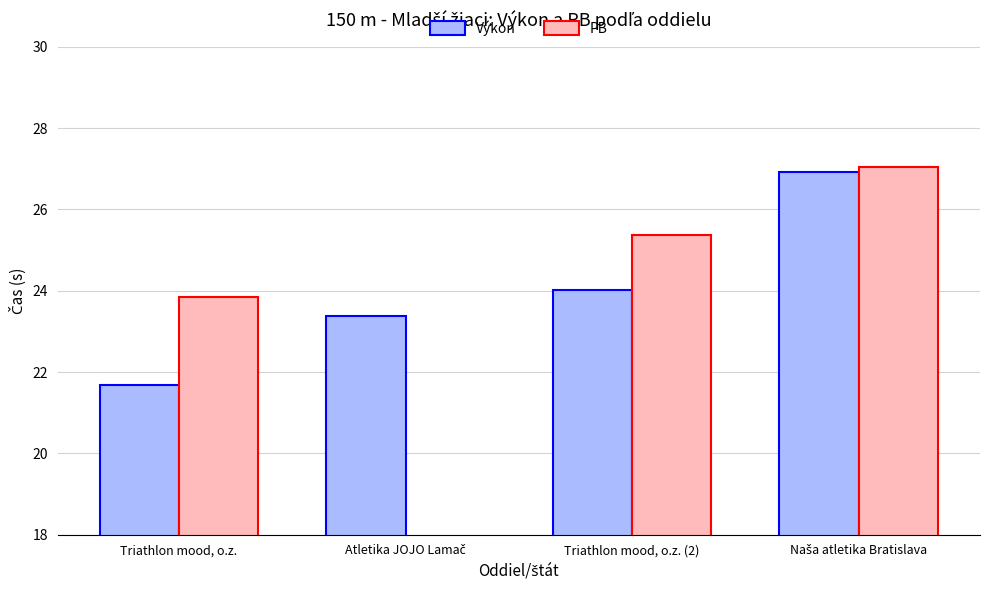

How many values in the Výkon series exceed 24?

2